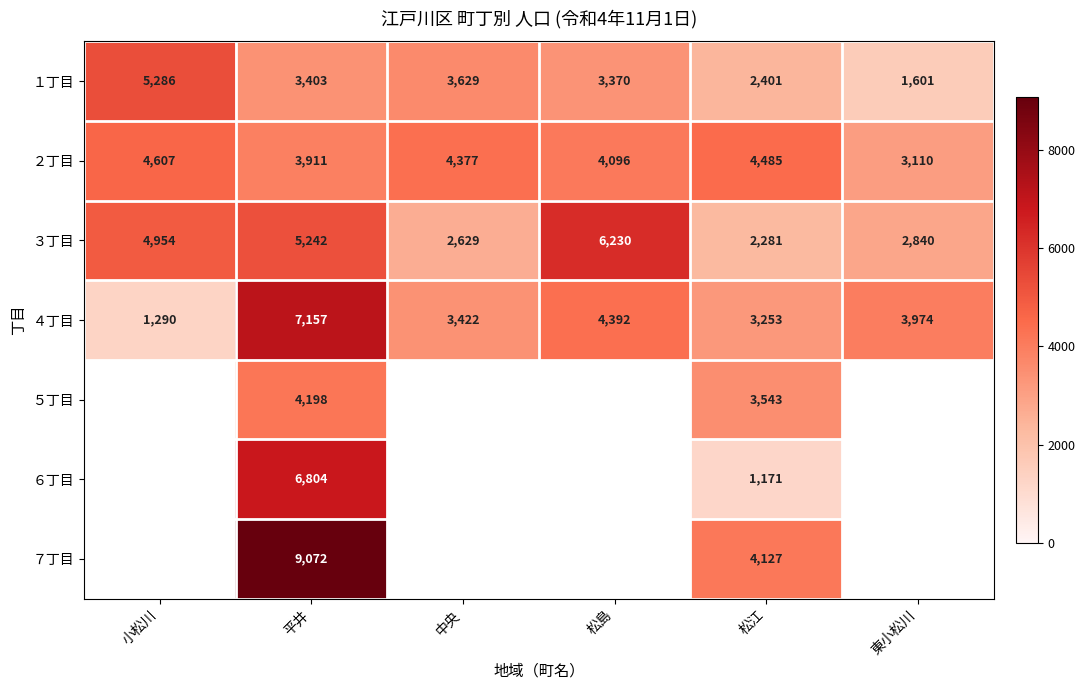

What is the total value across all series at 松江?

21261